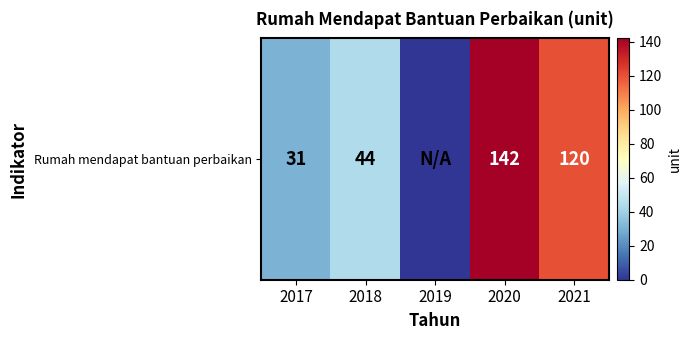

List the labels in order of value, largest first.

2020, 2021, 2018, 2017, 2019